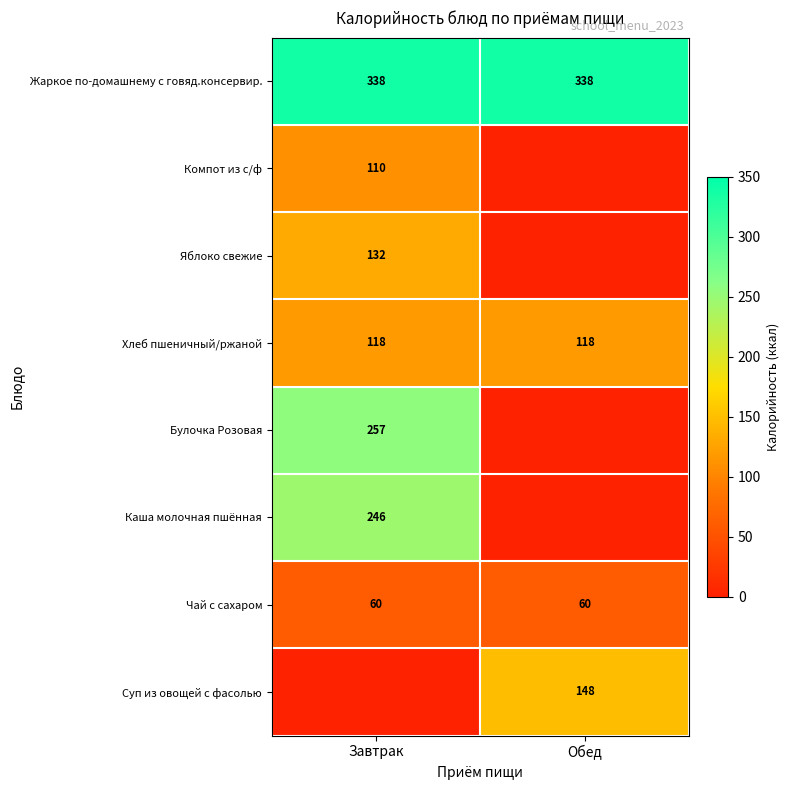

At how many categories does at least one series exceed 308?

2